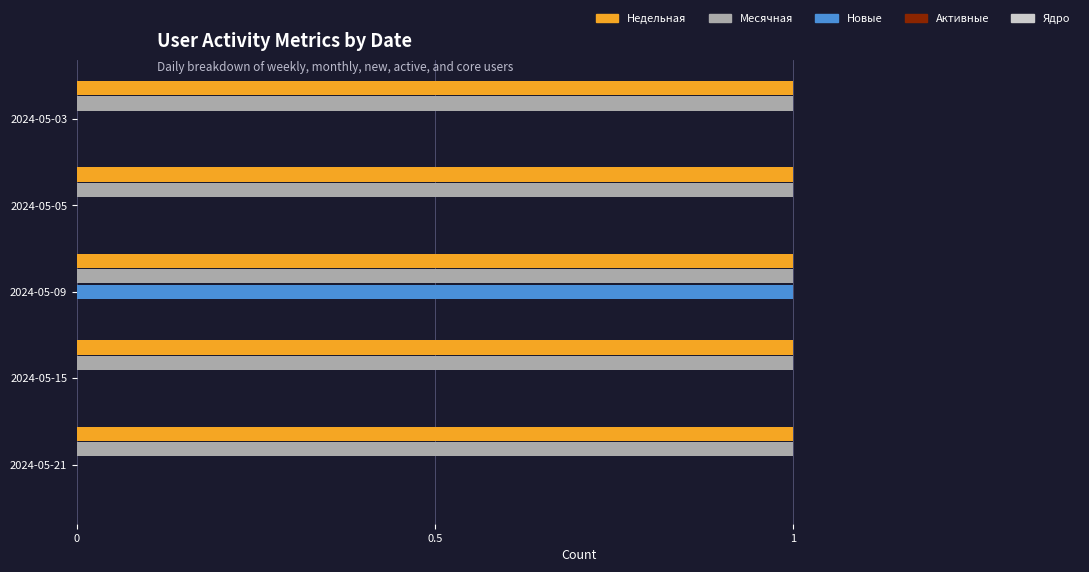

What is the total value across all series at 2024-05-09?

3